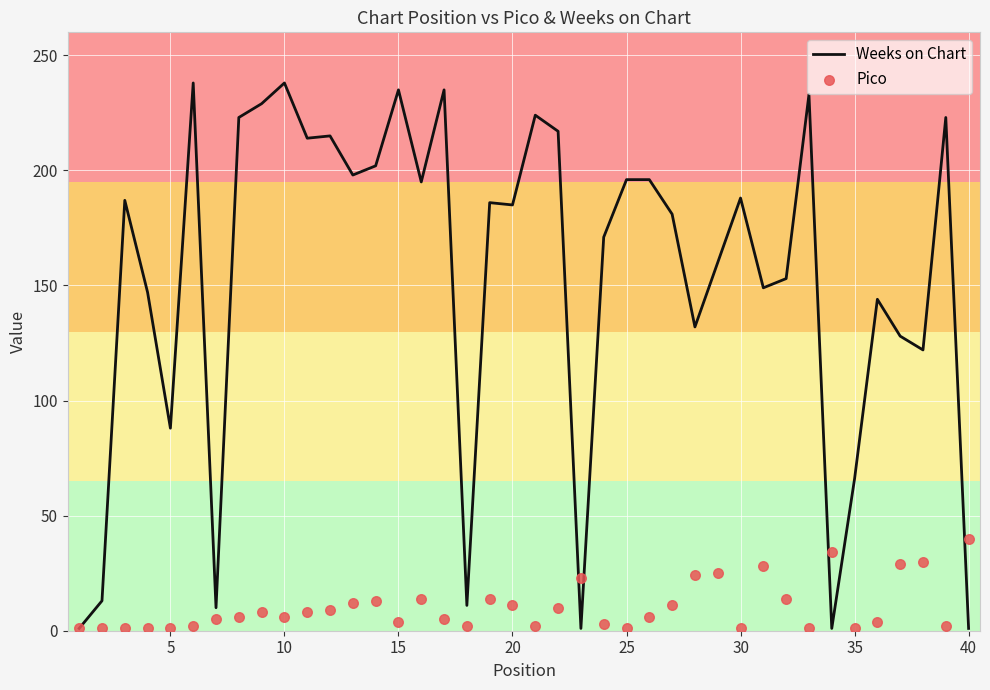

Which series reaches the maximum Y coordinate?

Weeks on Chart